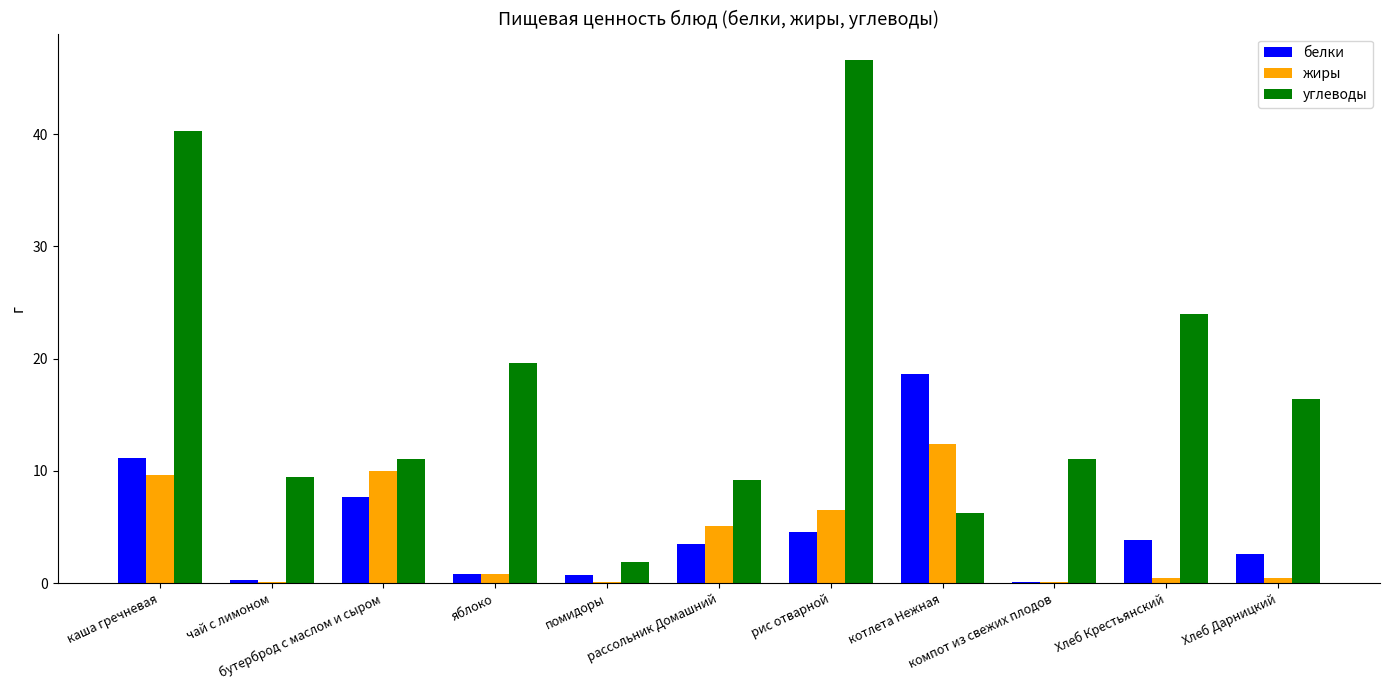

Which series has the largest total across all categories?

углеводы